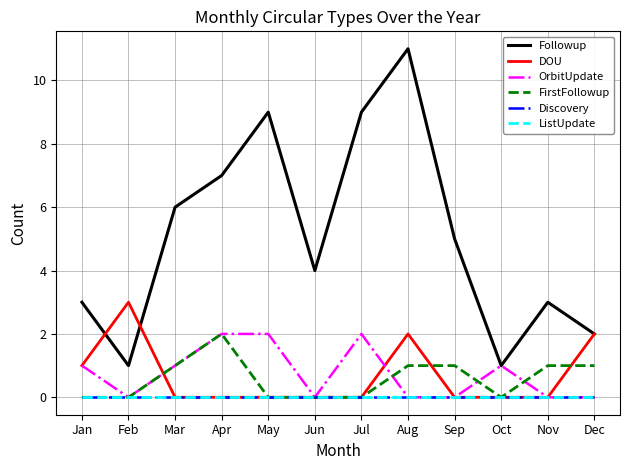

What is the difference between the DOU values at Jan and Dec?

1